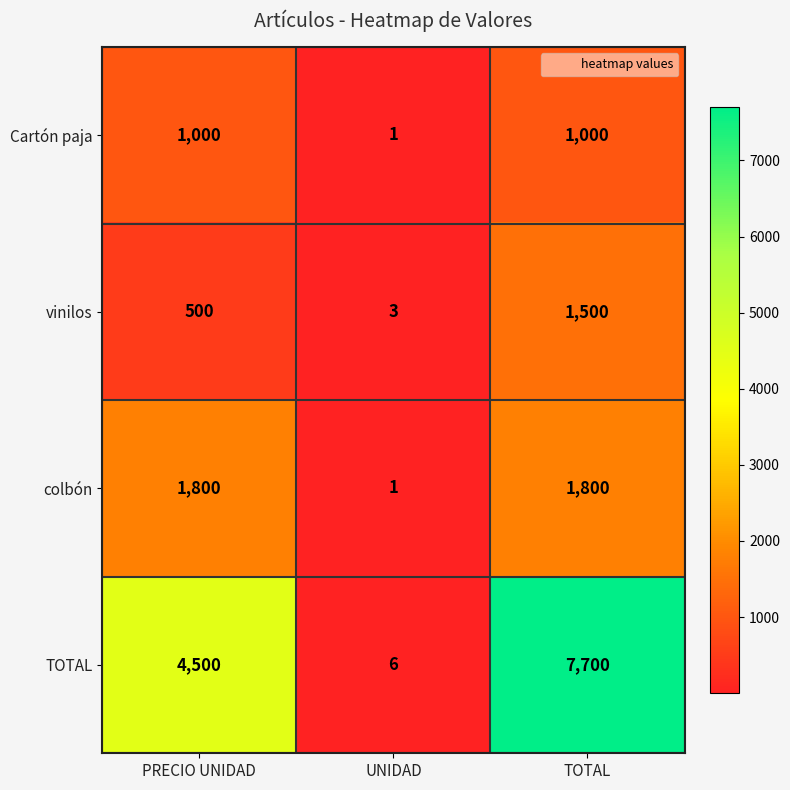

The value of TOTAL at TOTAL is 1838. True or false?

False